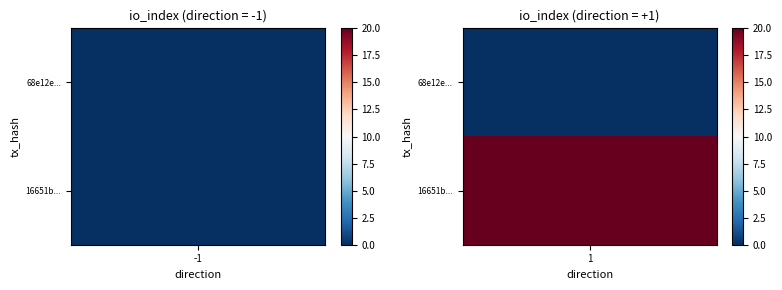

Rank the series by their average value, from highest to lowest.

16651b6069ea1faa523614746a78998a139cc7f, 68e12e5a5eea065d082a88336bd8c9ceb3e1dfe